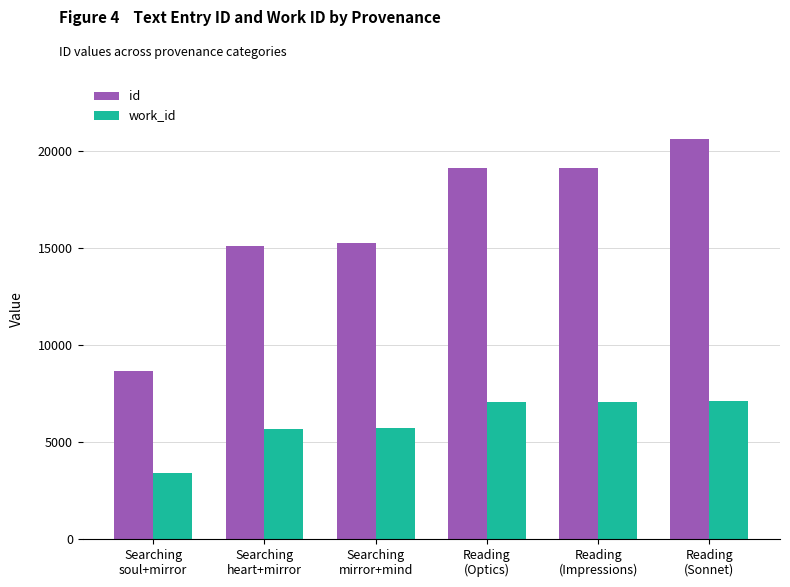

What is the total value across all series at Reading
(Optics)?

26204